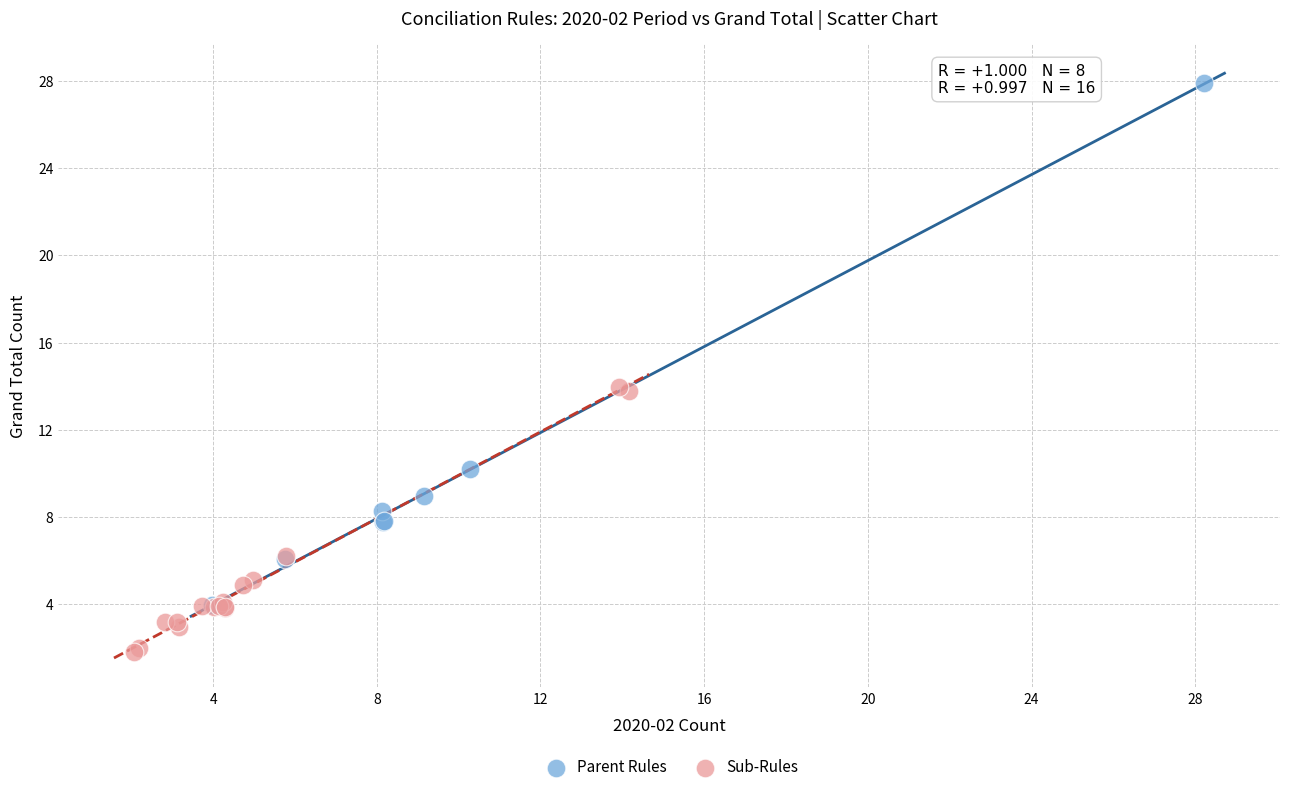

What are all the series names shown in the legend?

Parent Rules, Sub-Rules